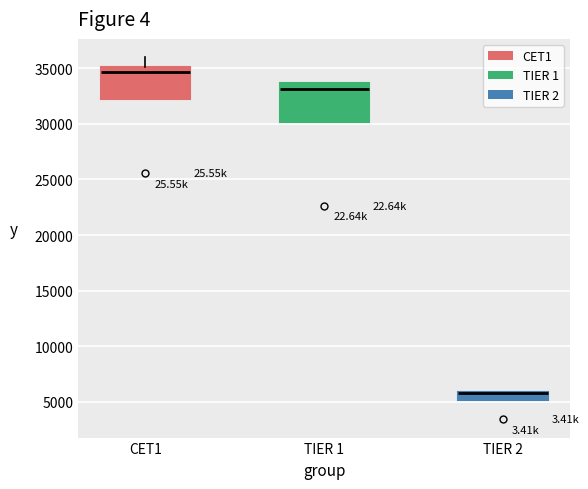

Comparing the boxes themselves (not the whiskers), which one is the tallest?

TIER 1